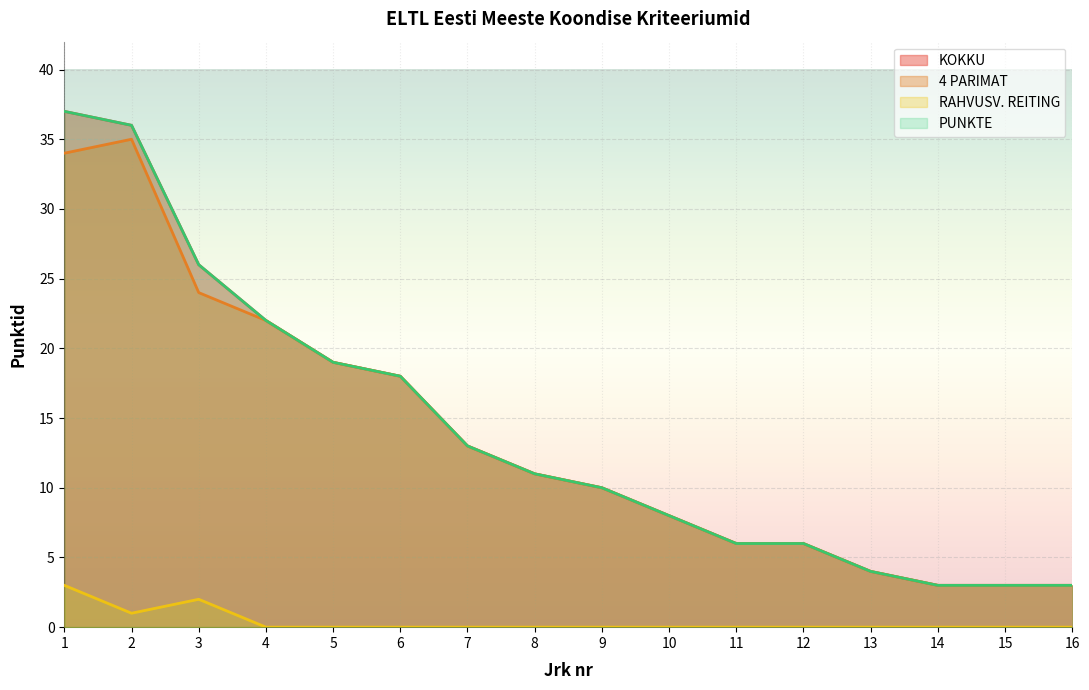

Which series changed the most between 3 and 14?

KOKKU